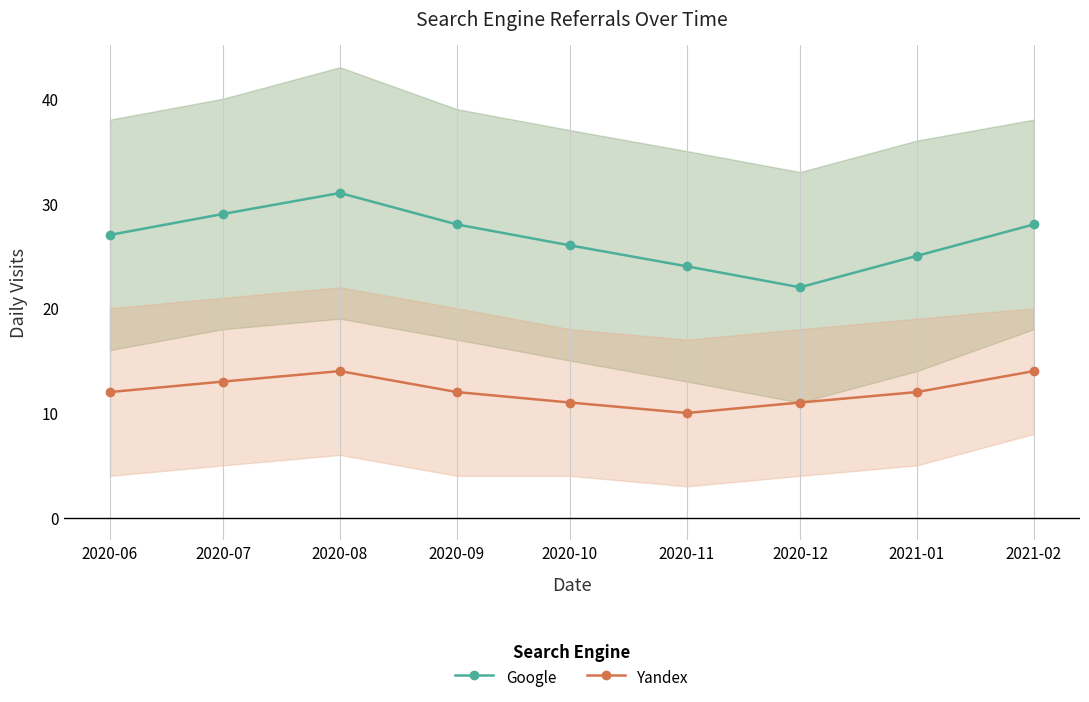

Reading left to right, what are all the values shown in this chart?

Google: 27	29	31	28	26	24	22	25	28
Yandex: 12	13	14	12	11	10	11	12	14